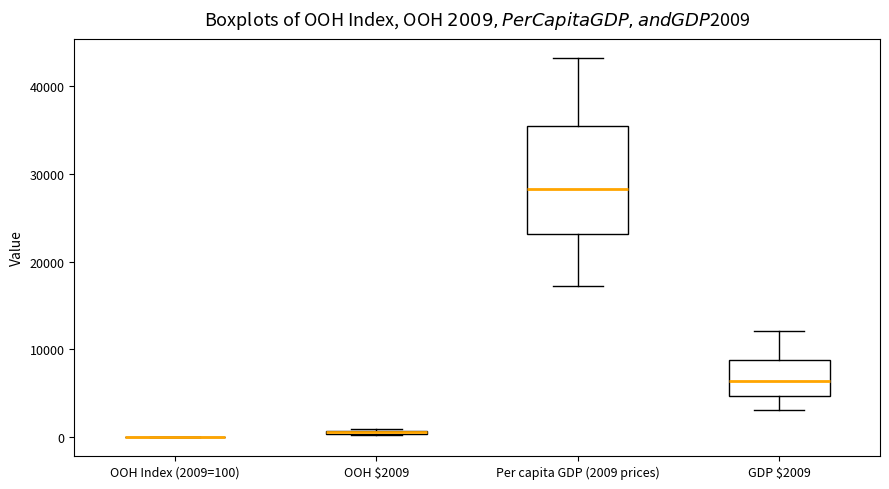

Comparing the boxes themselves (not the whiskers), which one is the tallest?

Per capita GDP (2009 prices)